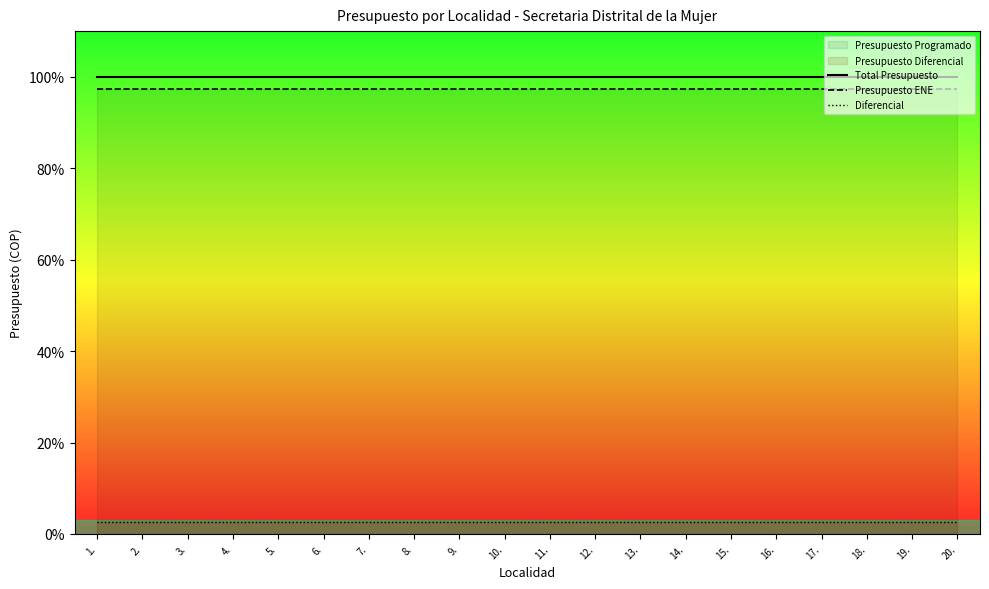

What is the sum of the Total Presupuesto values at 17. and 10.?

200.0